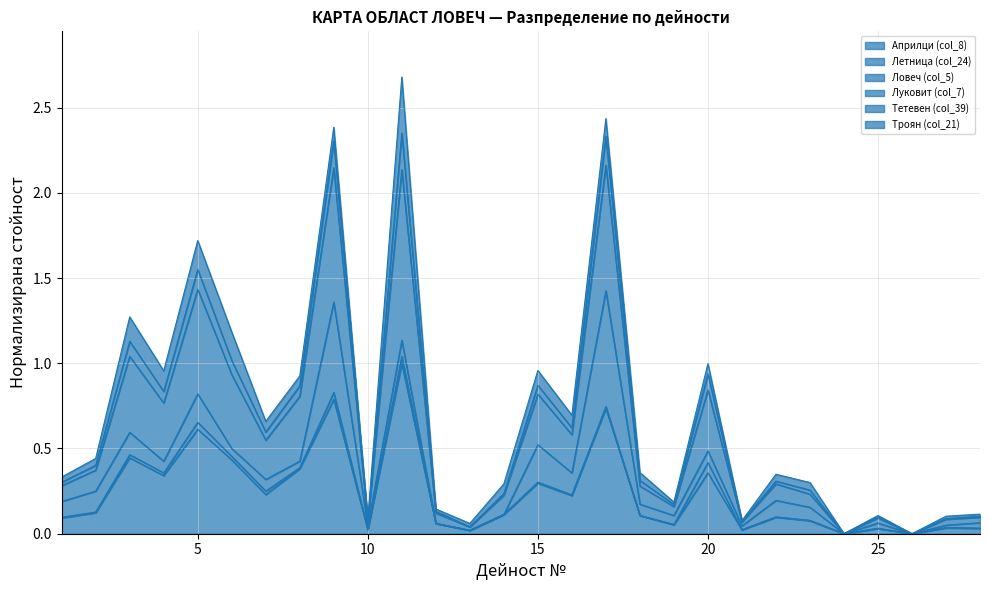

Which series changed the most between 22 and 28?

Тетевен (col_39)